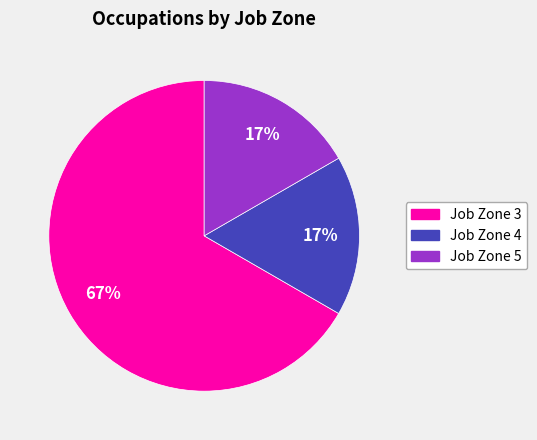

Count the number of slices in the pie.

3